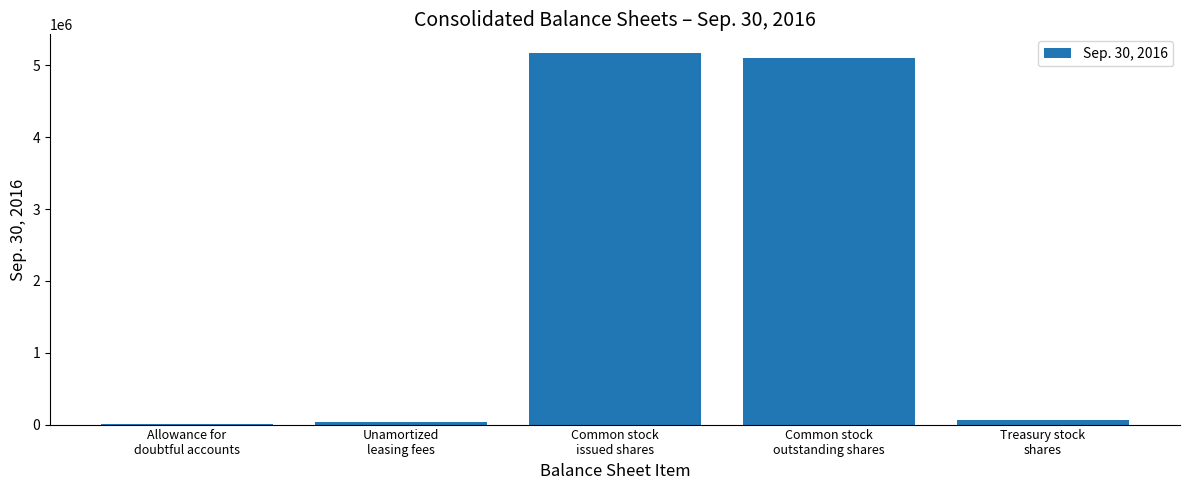

What is the sum of all values?

10385978